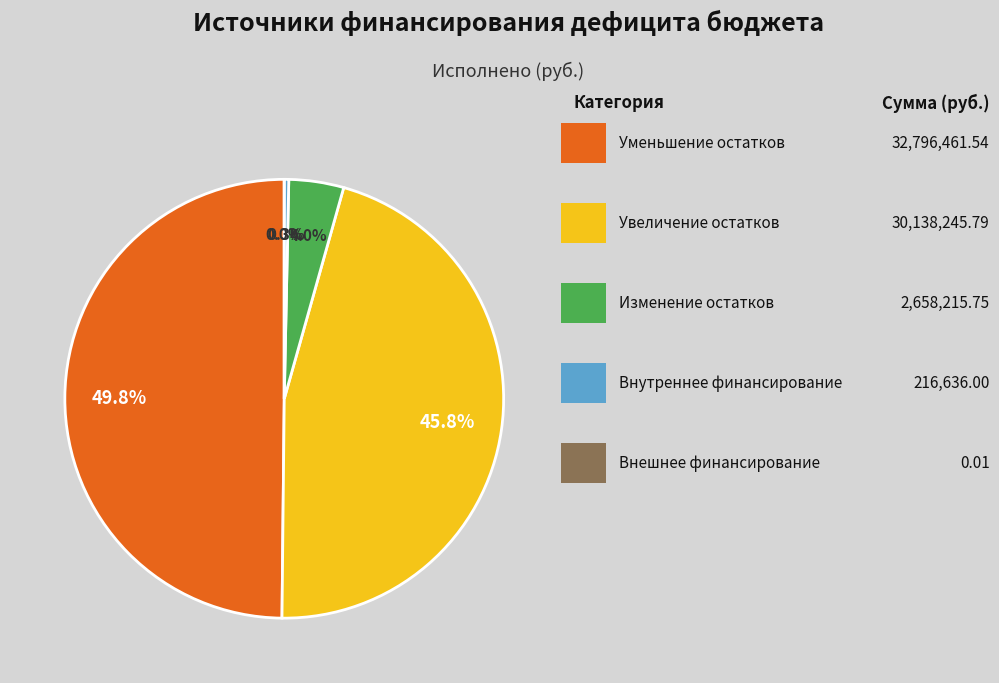

Is there any slice that represents more than half of the pie?

No